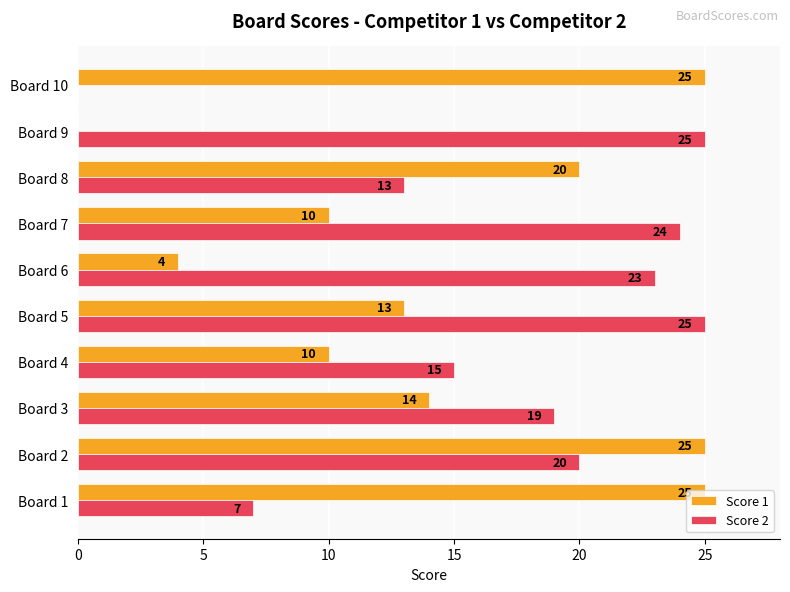

Count the number of categories in the chart.

10